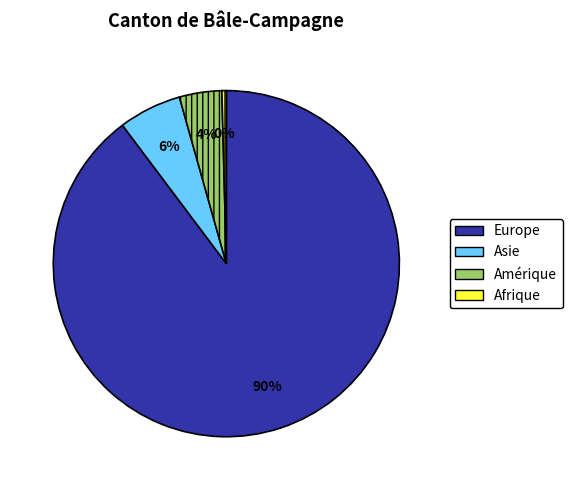

To the nearest percent, what percentage of the pie is Europe?

90%